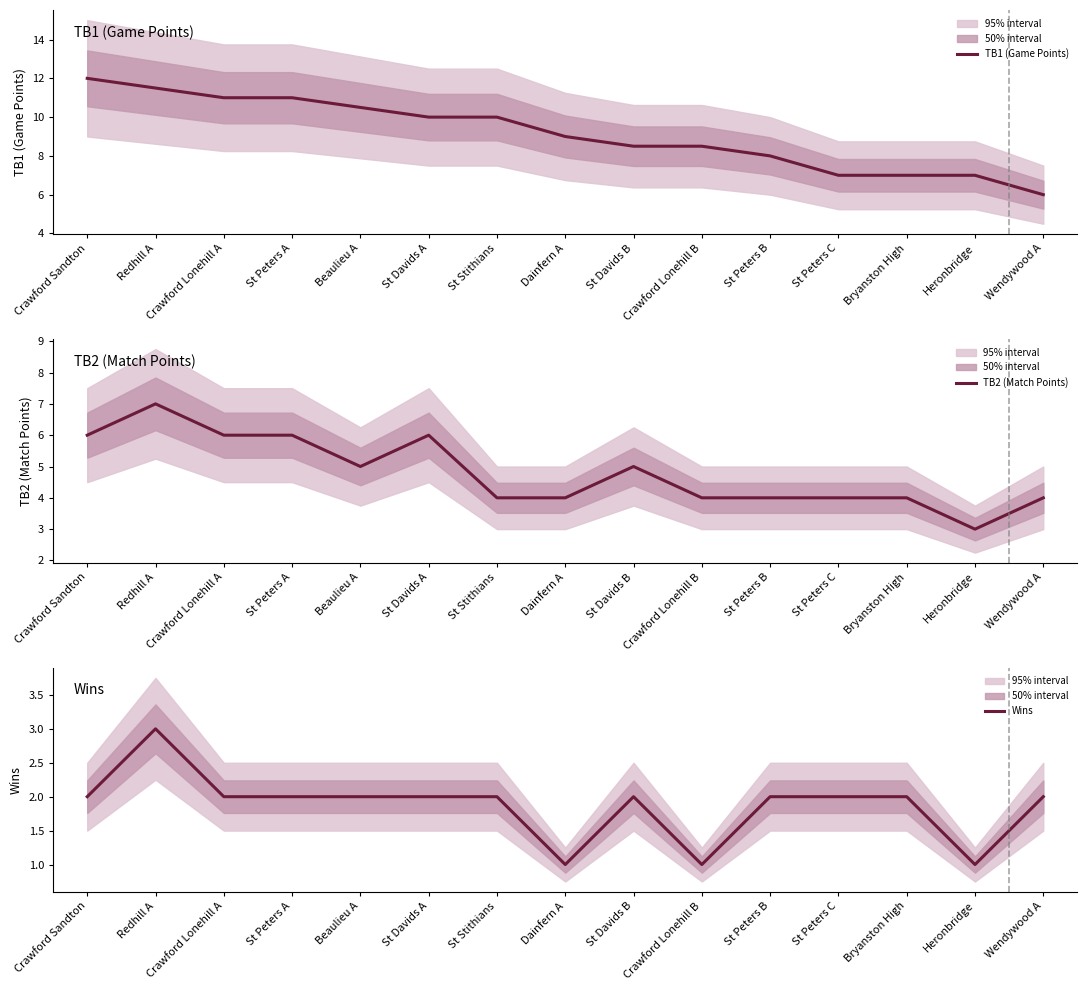

At which category does TB2 (Match Points) reach its first local valley?

Beaulieu A